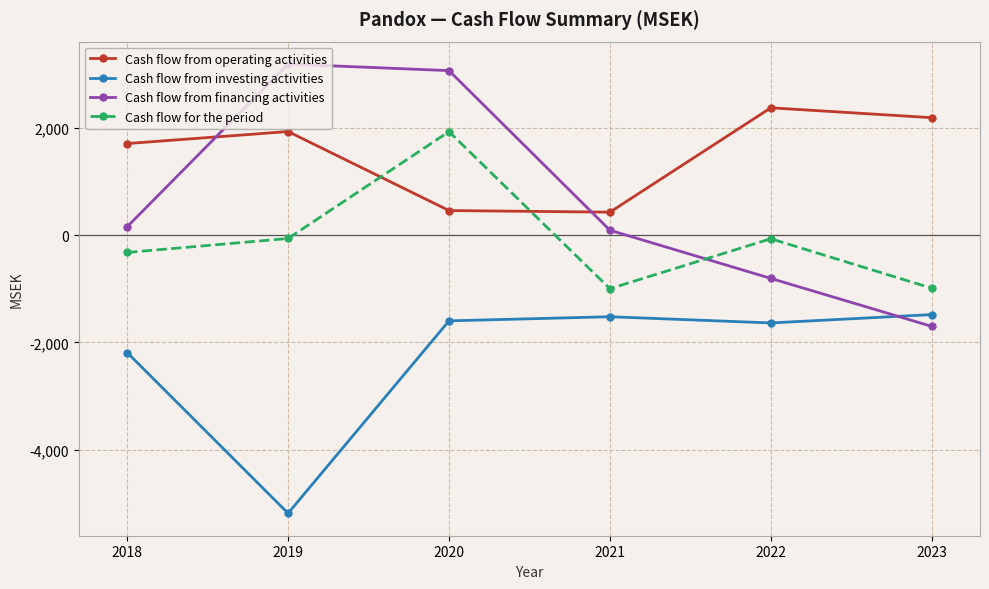

Where is Cash flow from operating activities nearest to the value 1403?

2018